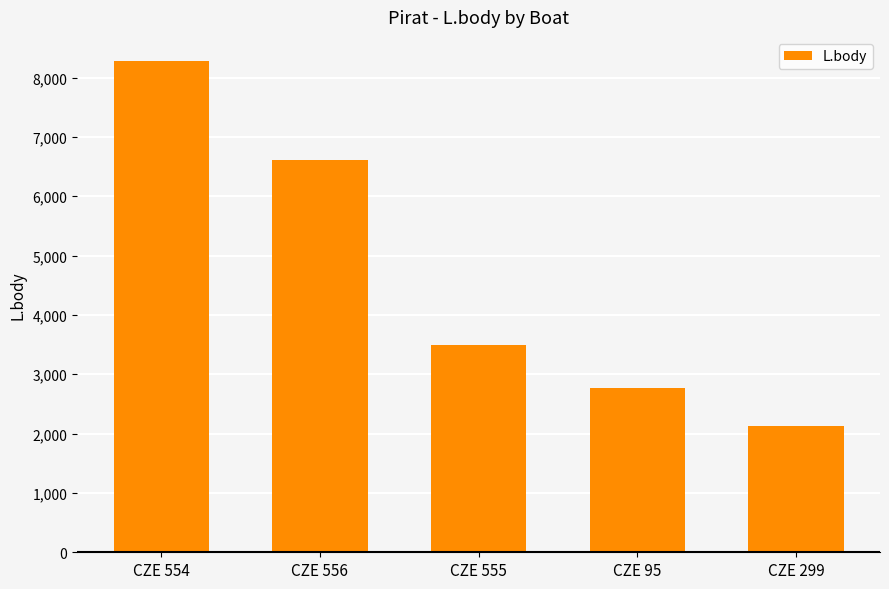

What is the label of the 3rd bar from the left?

CZE 555